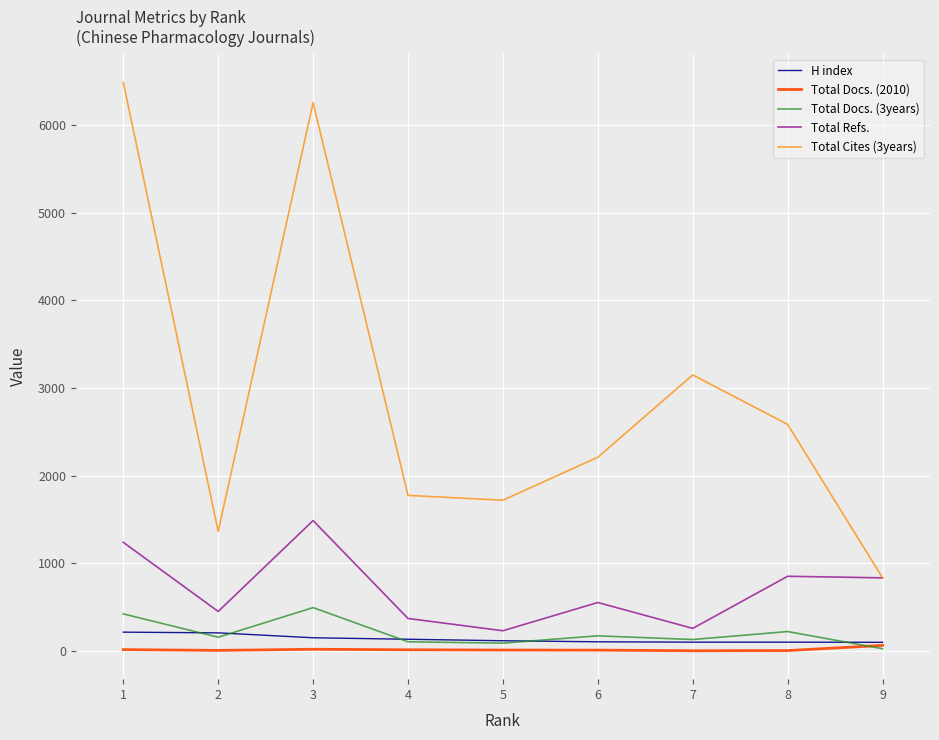

Between which two adjacent categories do Total Docs. (3years) and Total Docs. (2010) first intersect?

8 and 9